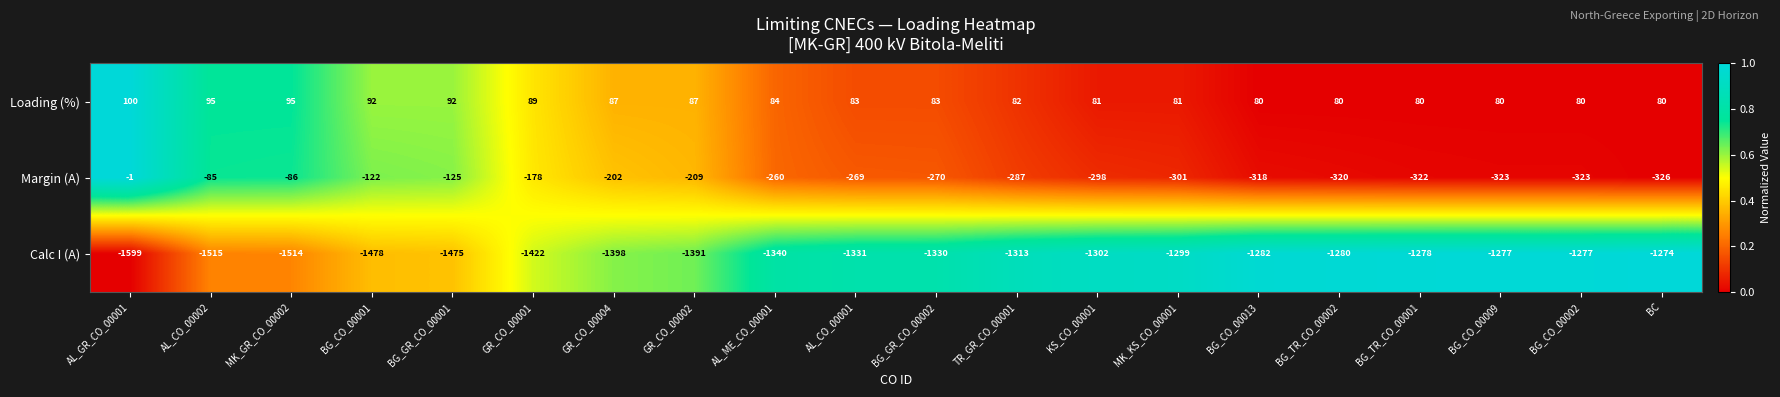

Which series has the largest total across all categories?

Loading (%)